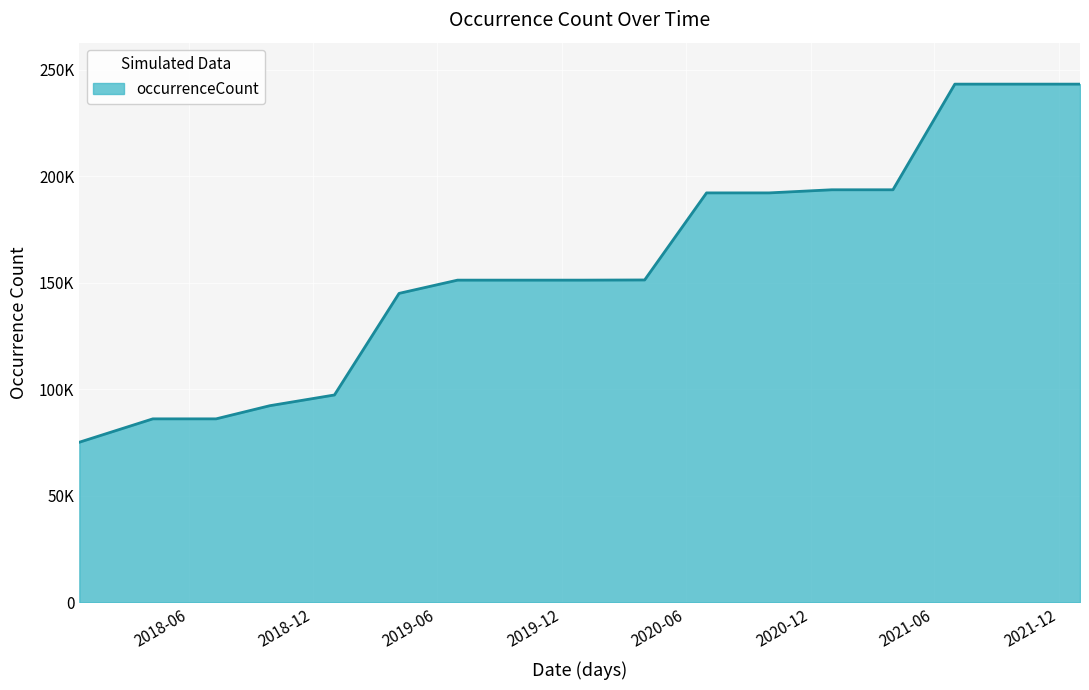

Does the chart have visible grid lines?

Yes